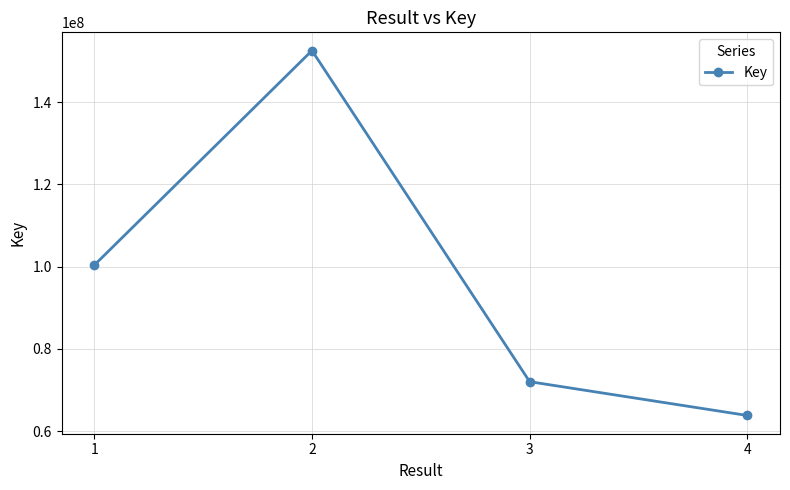

True or false: the data has more than 1 interior local peaks.

False